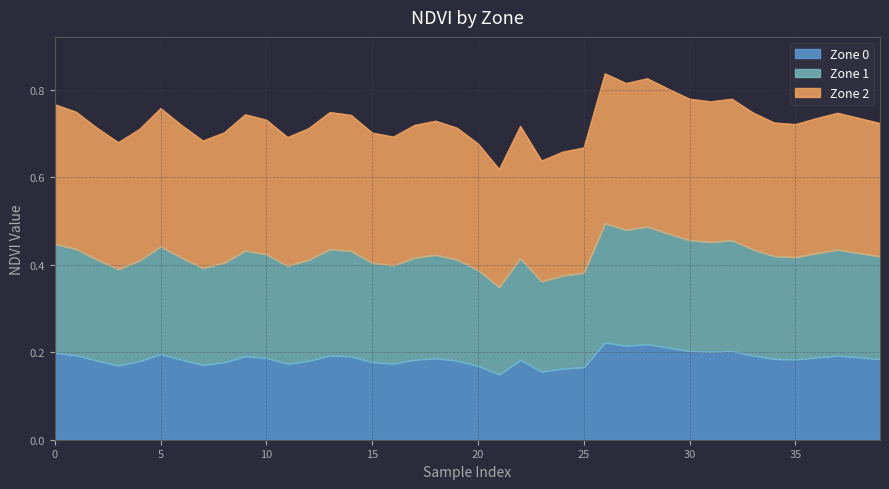

How many Zone 1 values are between 0 and 1?

40